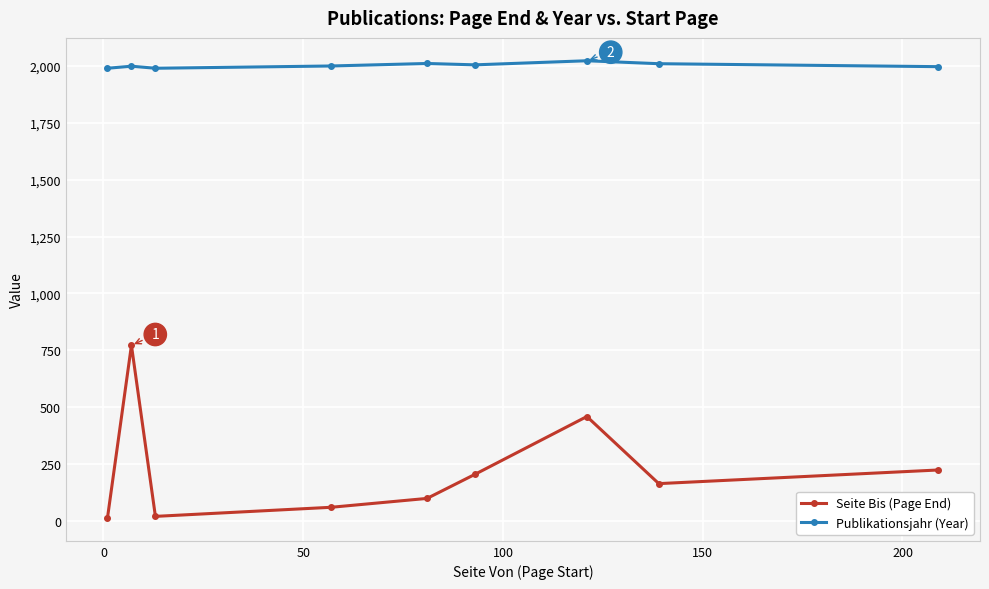

What is the average value of the Seite Bis (Page End) series?

224